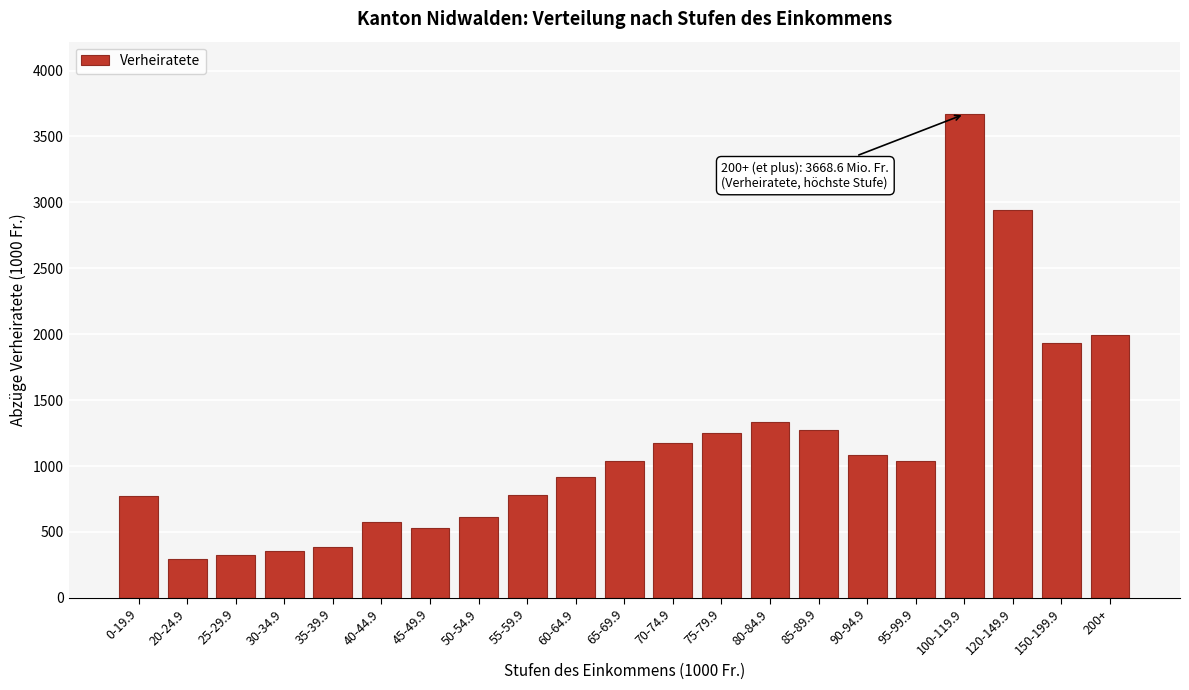

What is the sum of the values at 60-64.9 and 200+?

2912.0